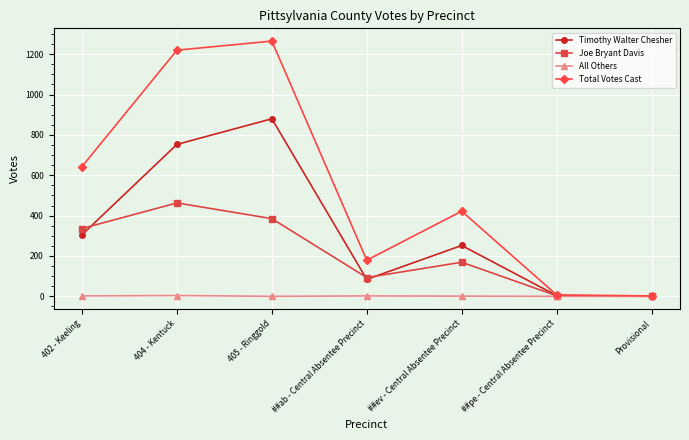

What is the total value across all series at ##pe - Central Absentee Precinct?

14